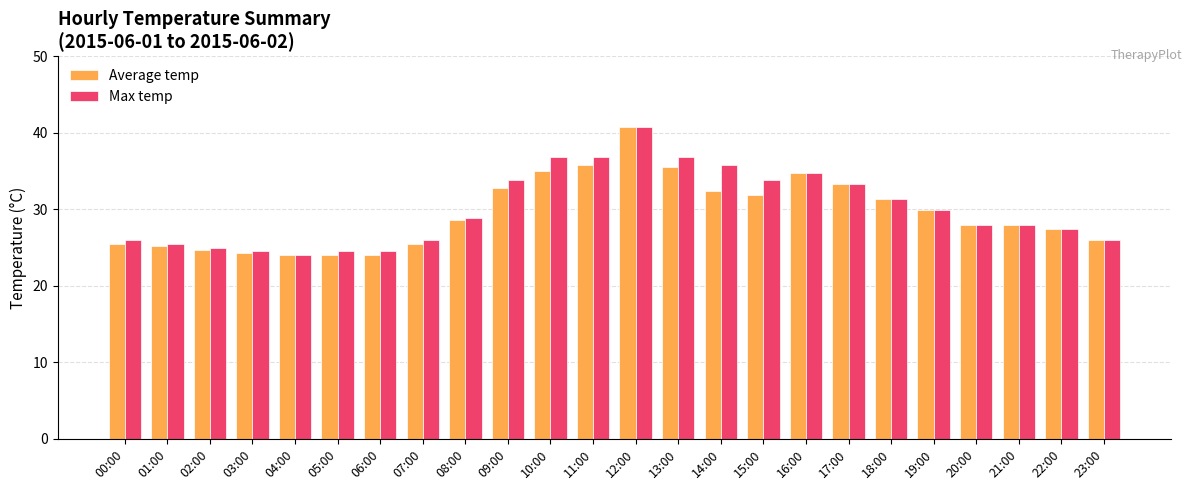

What is the difference between the Max temp values at 05:00 and 02:00?

0.5